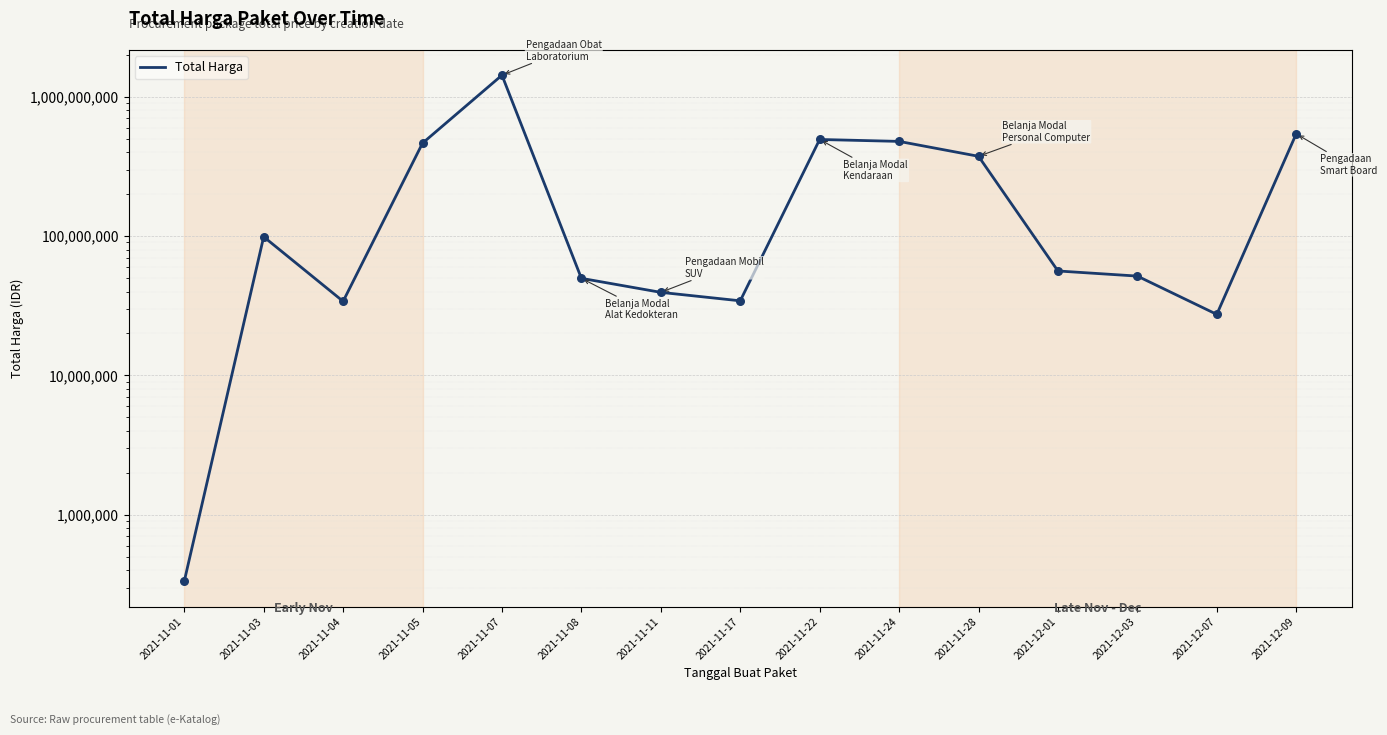

What is the ratio of the value at 2021-11-08 to the value at 2021-11-04?

1.5